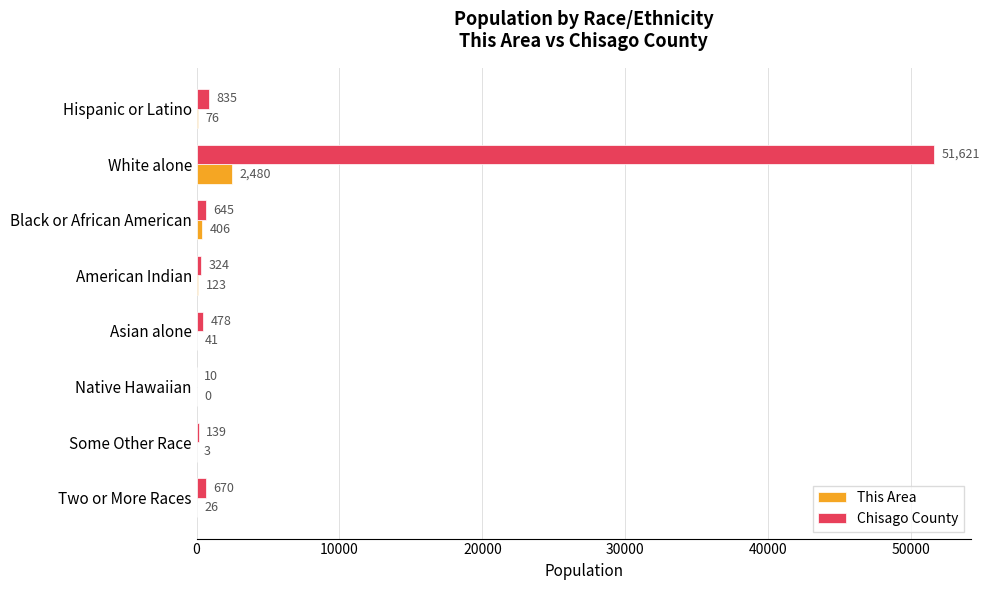

At which category is the sum across all series the highest?

White alone